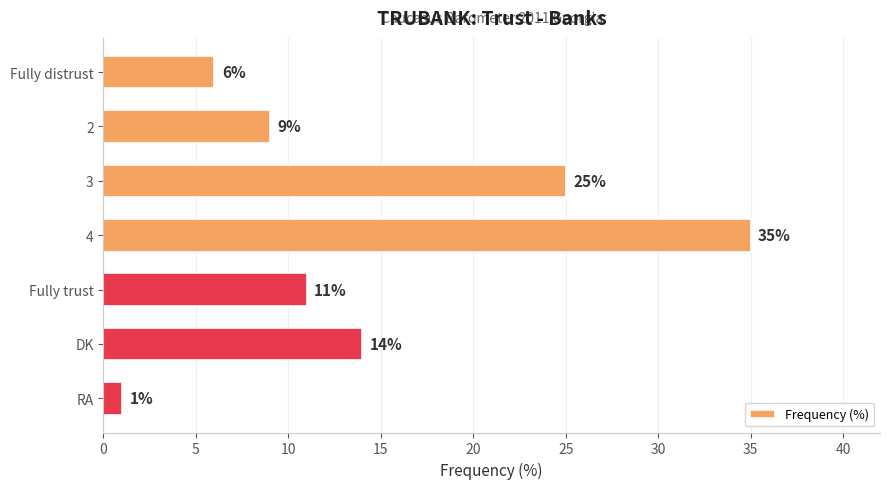

What is the greatest value displayed?

35